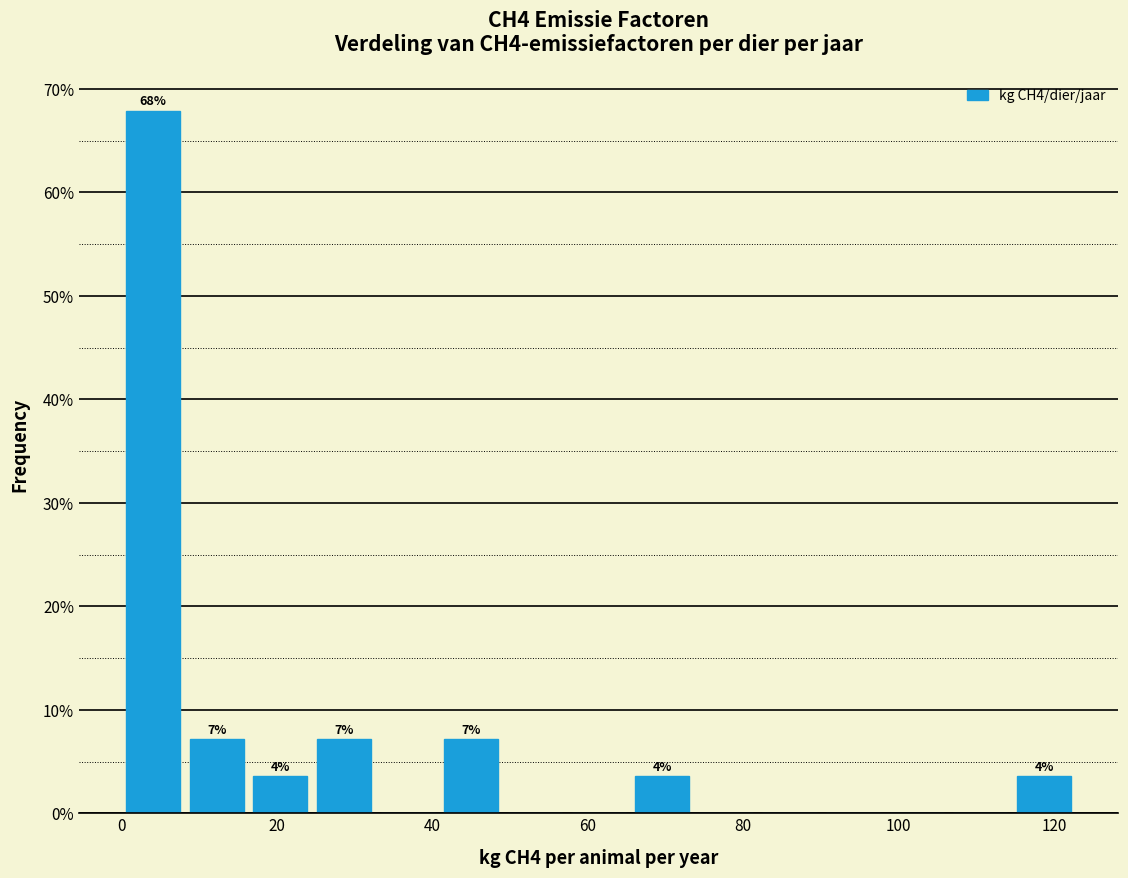

Over which range of the x-axis is the bar tallest?

0 to 8